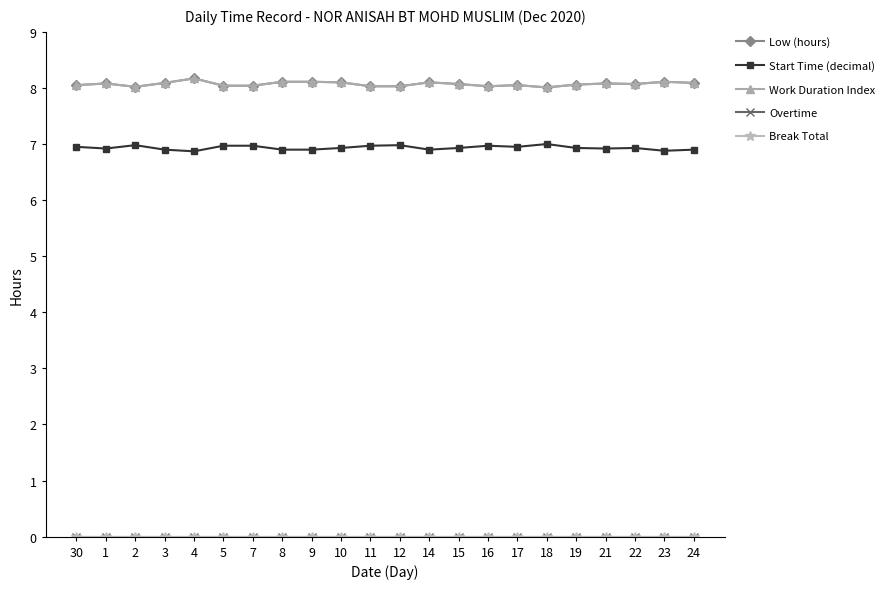

Between 3 and 22, which series saw the biggest shift?

Start Time (decimal)